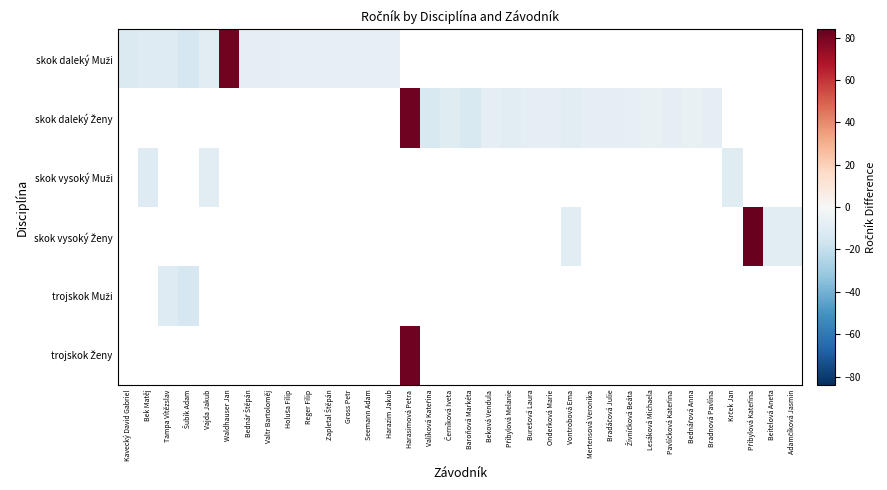

Rank the series by their maximum value, from highest to lowest.

skok daleký Muži, skok daleký Ženy, skok vysoký Muži, skok vysoký Ženy, trojskok Muži, trojskok Ženy